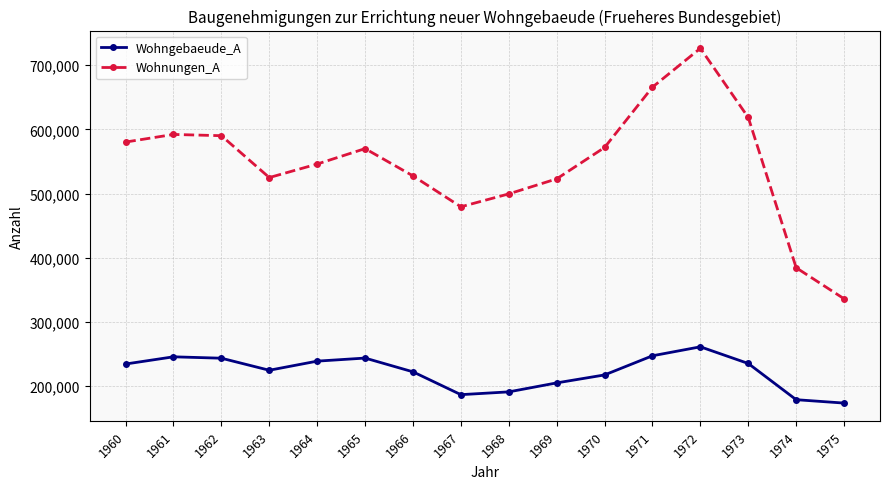

Which category has the highest value in the Wohngebaeude_A series?

1972